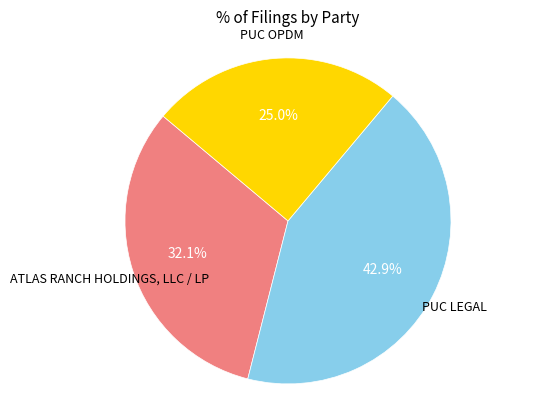

Is there any slice that represents more than half of the pie?

No